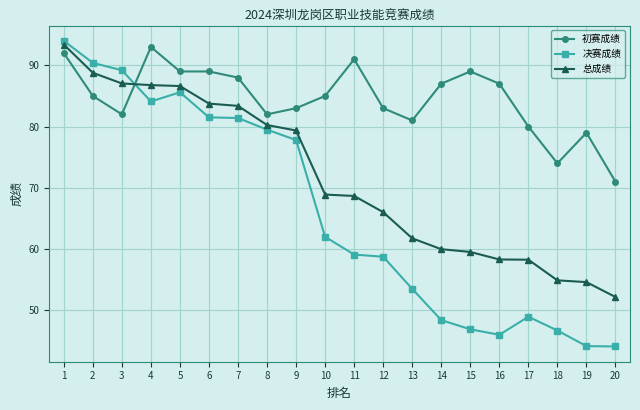

At 6, list the series in order from smallest to largest.

决赛成绩, 总成绩, 初赛成绩